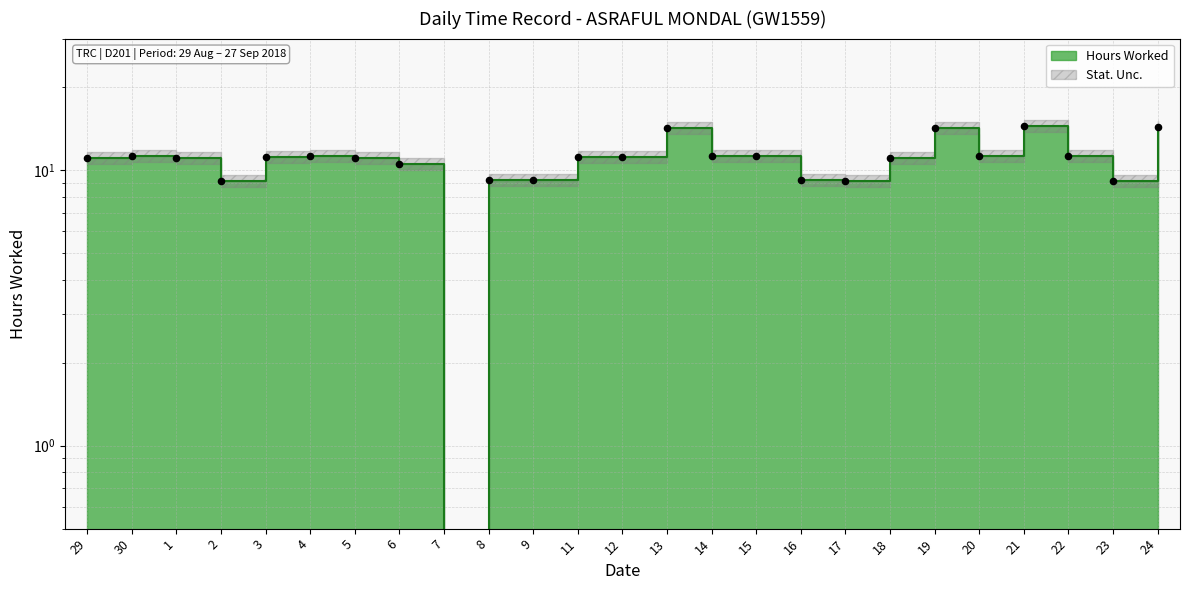

Which has a higher value, 13 or 29?

13